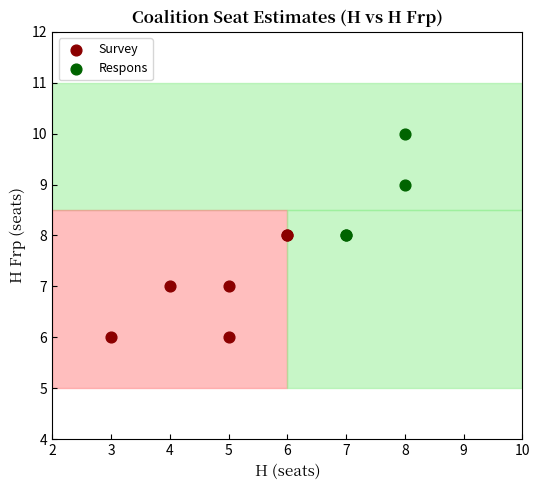

Which series reaches the minimum Y coordinate?

Survey